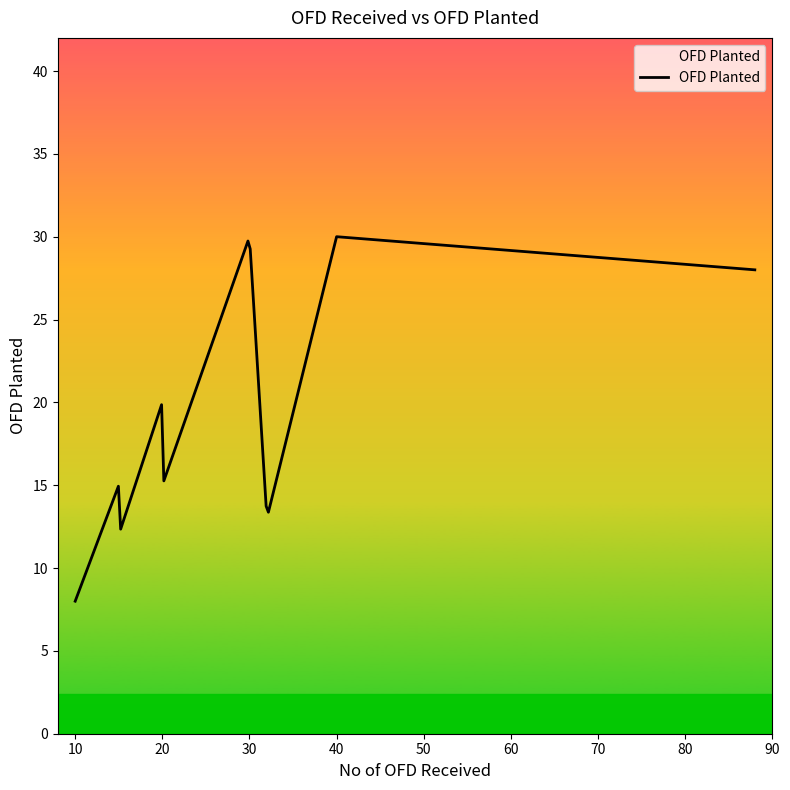

What is the greatest value displayed?

30.0